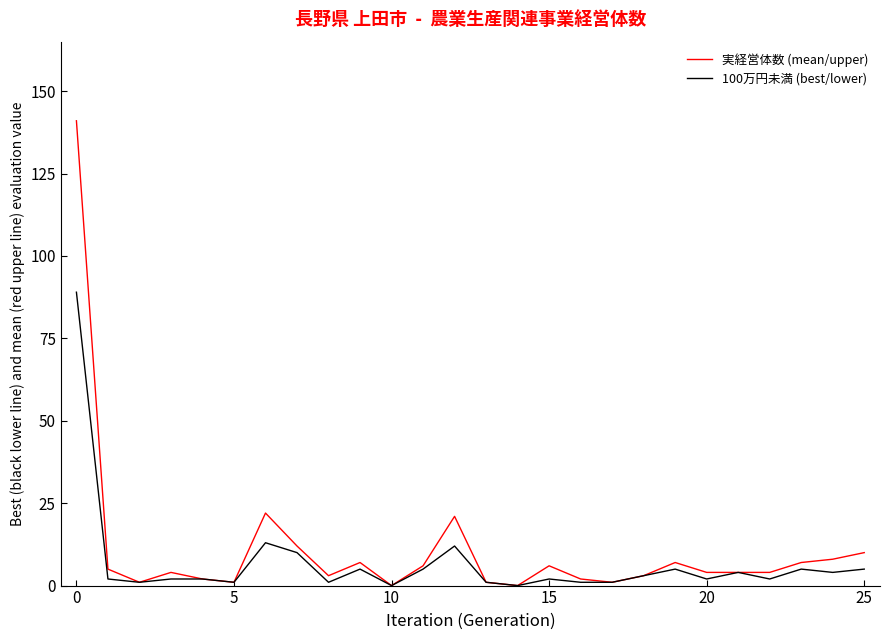

At how many categories does at least one series exceed 87?

1